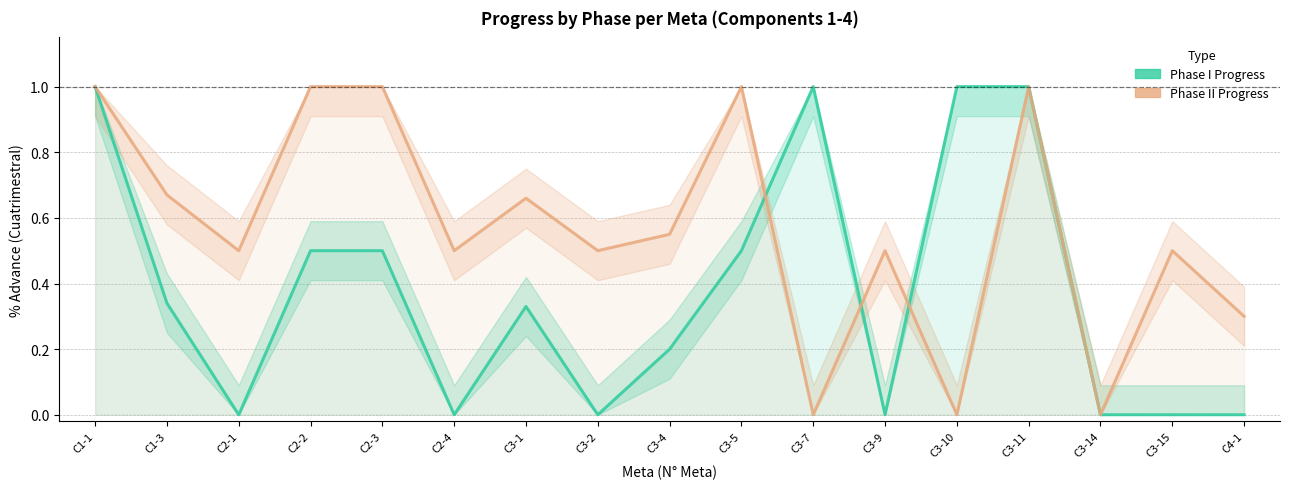

Rank the series at C3-1 from highest to lowest value.

Phase II Progress, Phase I Progress